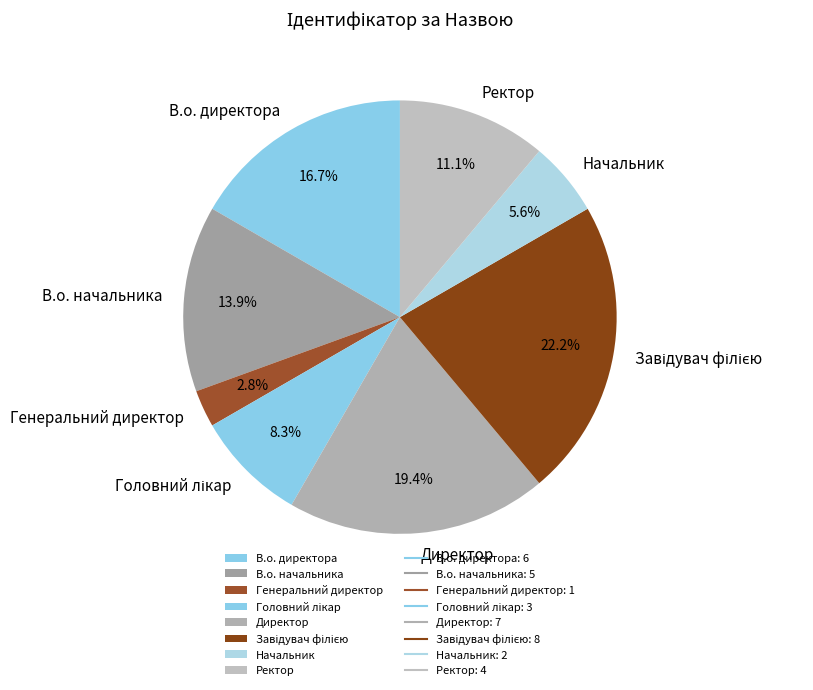

Which slice is the smallest?

Генеральний директор